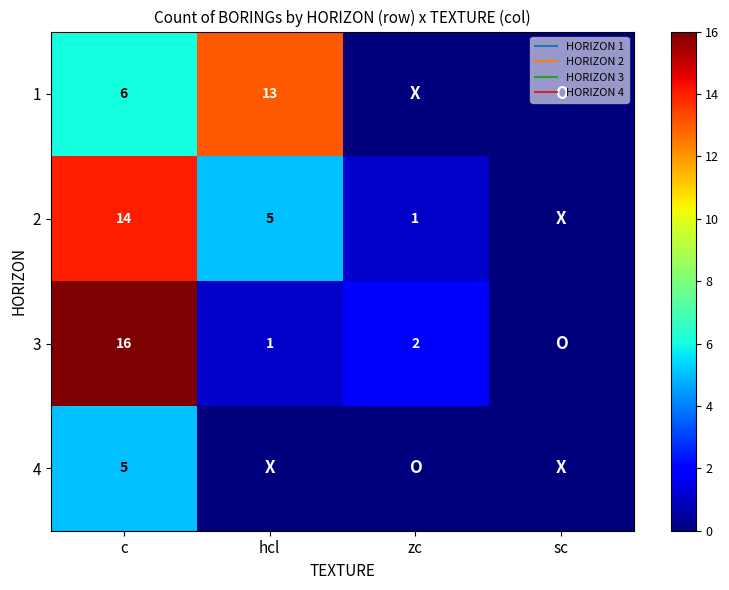

What is the total value across all series at zc?

3